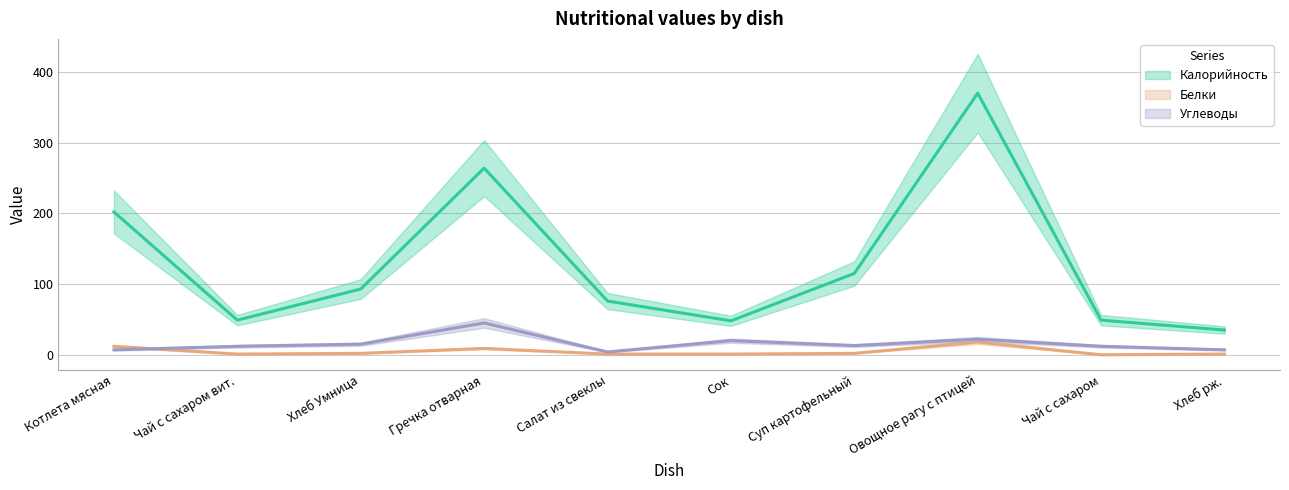

At which label is Углеводы closest to 24?

Овощное рагу с птицей